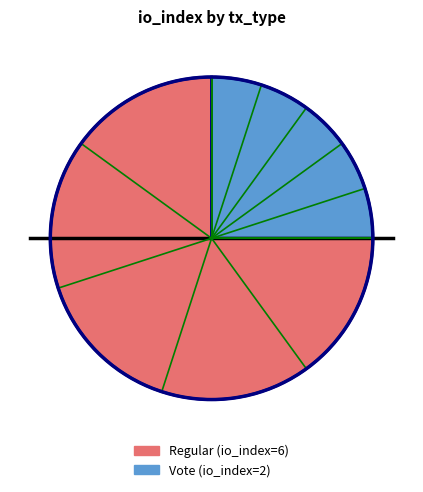

Is it true that Regular (io_index=6) is 75% of the pie?

True